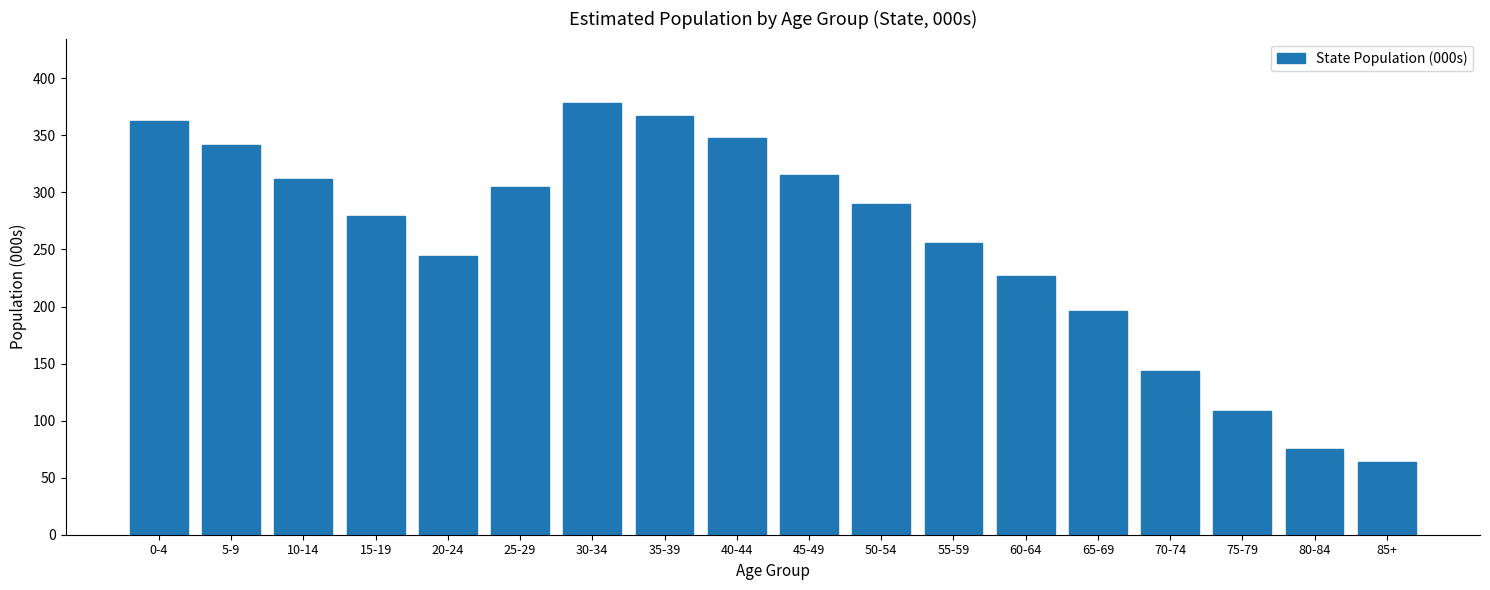

Reading right to left, list all the values displayed in this chart.

85+=63.8	80-84=74.9	75-79=108.3	70-74=143.3	65-69=196.3	60-64=226.4	55-59=255.3	50-54=289.6	45-49=314.9	40-44=348.1	35-39=366.6	30-34=378.1	25-29=305.0	20-24=244.3	15-19=279.1	10-14=311.4	5-9=341.9	0-4=362.6